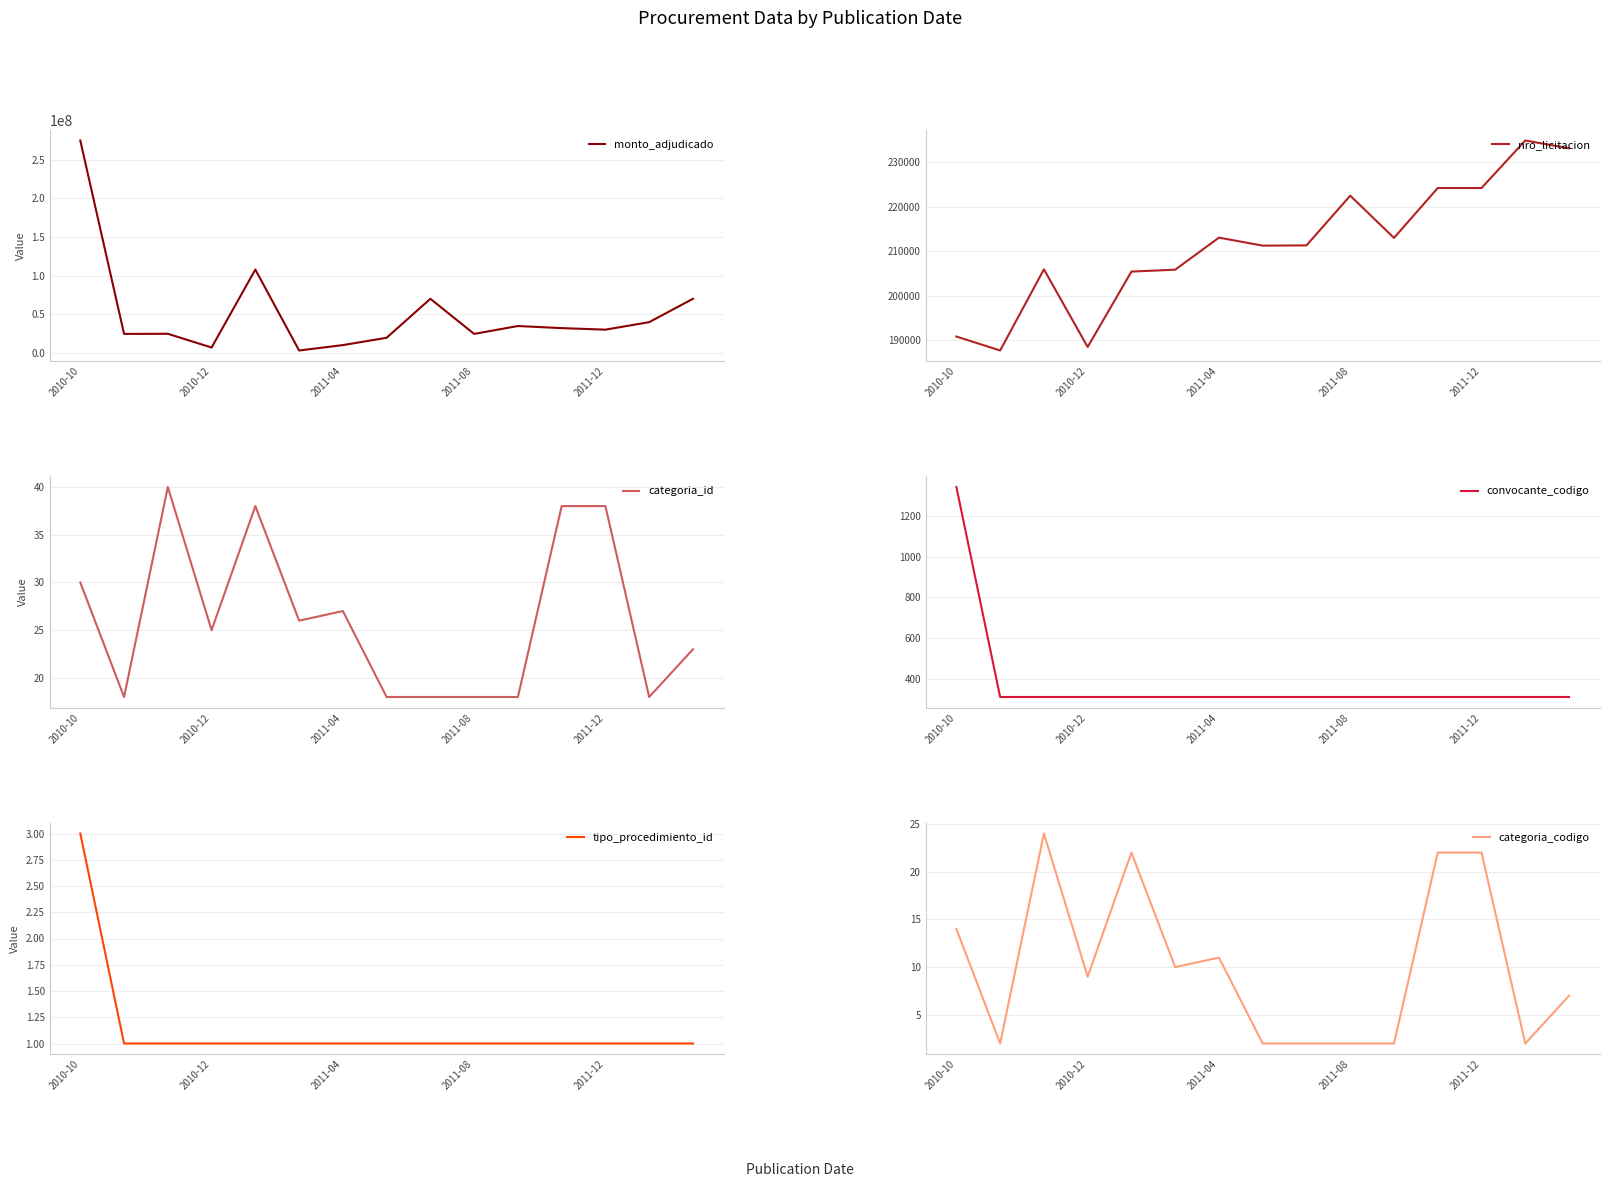

True or false: tipo_procedimiento_id and nro_licitacion cross at least once.

False